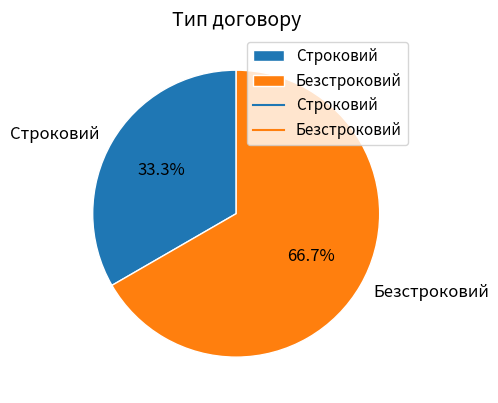

How many segments does this pie chart have?

2